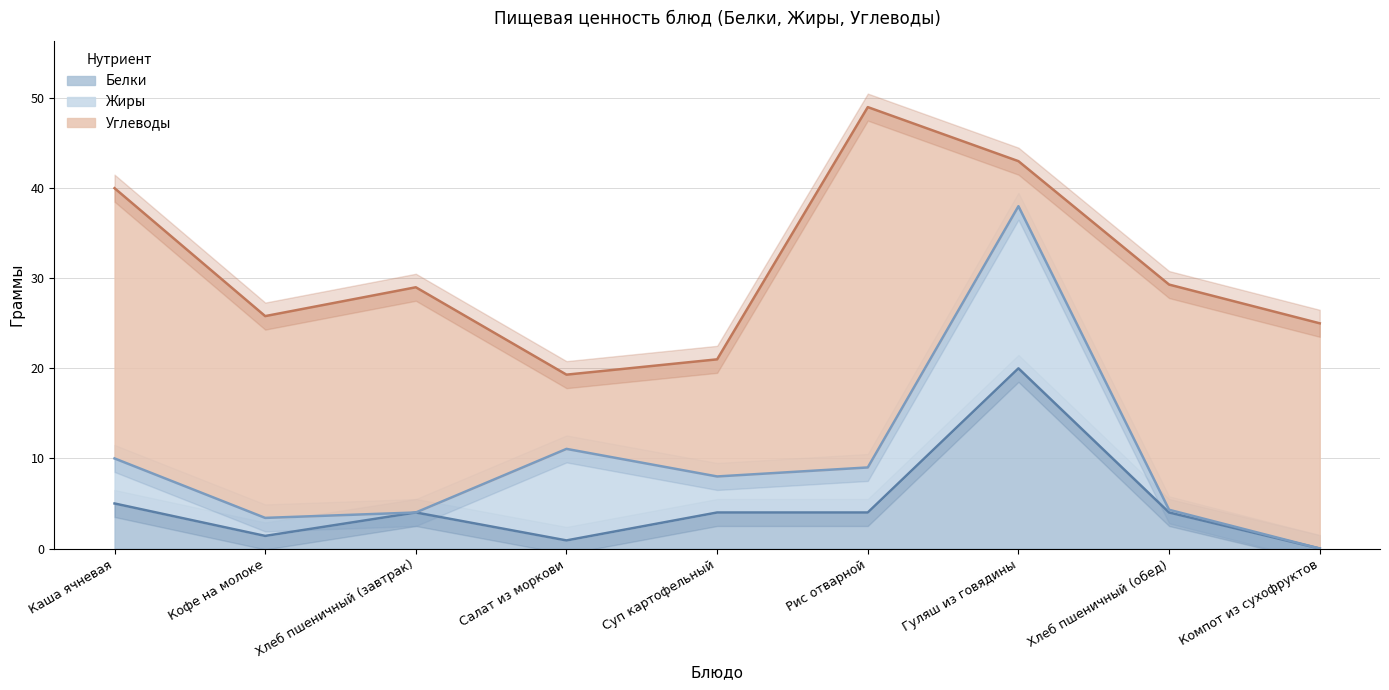

The Белки series shows 5.0 at Каша ячневая. True or false?

True